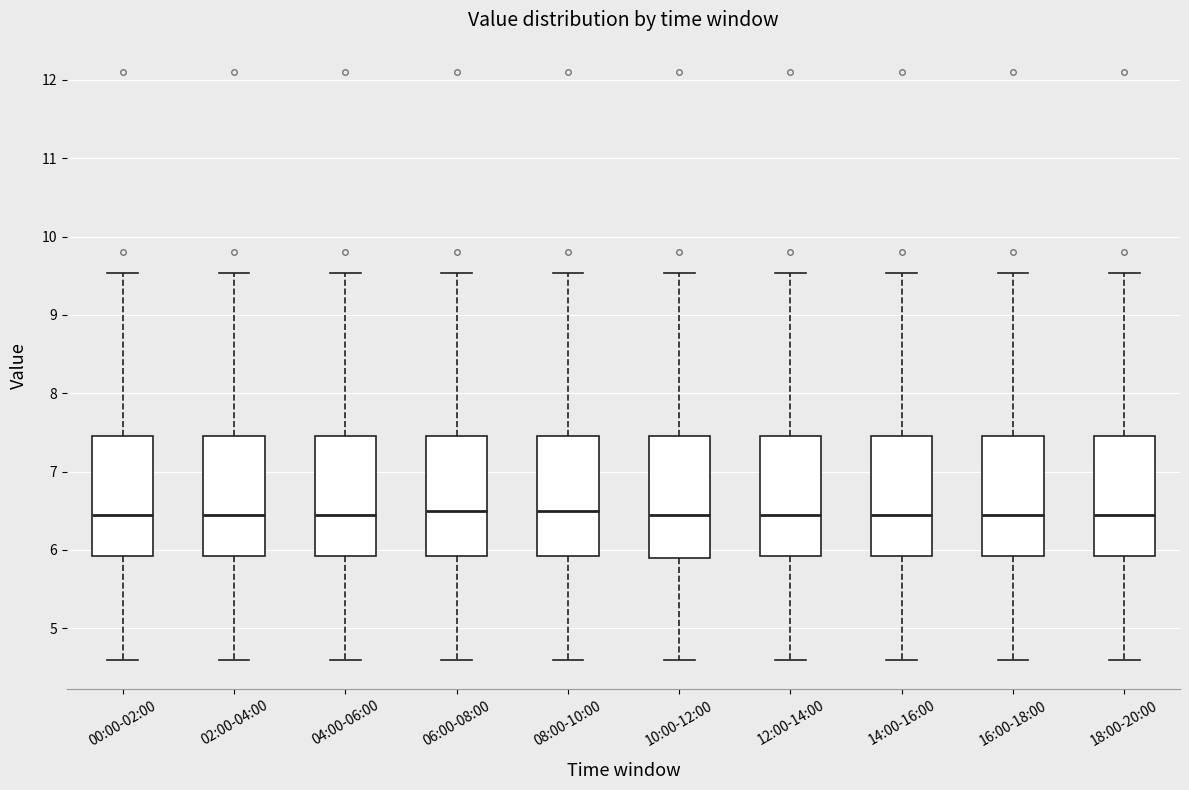

Reading left to right, read every box against the y-axis: the position of its median line, the range the box covers, and the ends of its whiskers. The values are not printed on the chart, so give them approximately, as read against the axis.

00:00-02:00: median 6.5, box 5.9 to 7.5, whiskers 4.6 to 9.5
02:00-04:00: median 6.5, box 5.9 to 7.5, whiskers 4.6 to 9.5
04:00-06:00: median 6.5, box 5.9 to 7.5, whiskers 4.6 to 9.5
06:00-08:00: median 6.5, box 5.9 to 7.5, whiskers 4.6 to 9.5
08:00-10:00: median 6.5, box 5.9 to 7.5, whiskers 4.6 to 9.5
10:00-12:00: median 6.5, box 5.9 to 7.5, whiskers 4.6 to 9.5
12:00-14:00: median 6.5, box 5.9 to 7.5, whiskers 4.6 to 9.5
14:00-16:00: median 6.5, box 5.9 to 7.5, whiskers 4.6 to 9.5
16:00-18:00: median 6.5, box 5.9 to 7.5, whiskers 4.6 to 9.5
18:00-20:00: median 6.5, box 5.9 to 7.5, whiskers 4.6 to 9.5